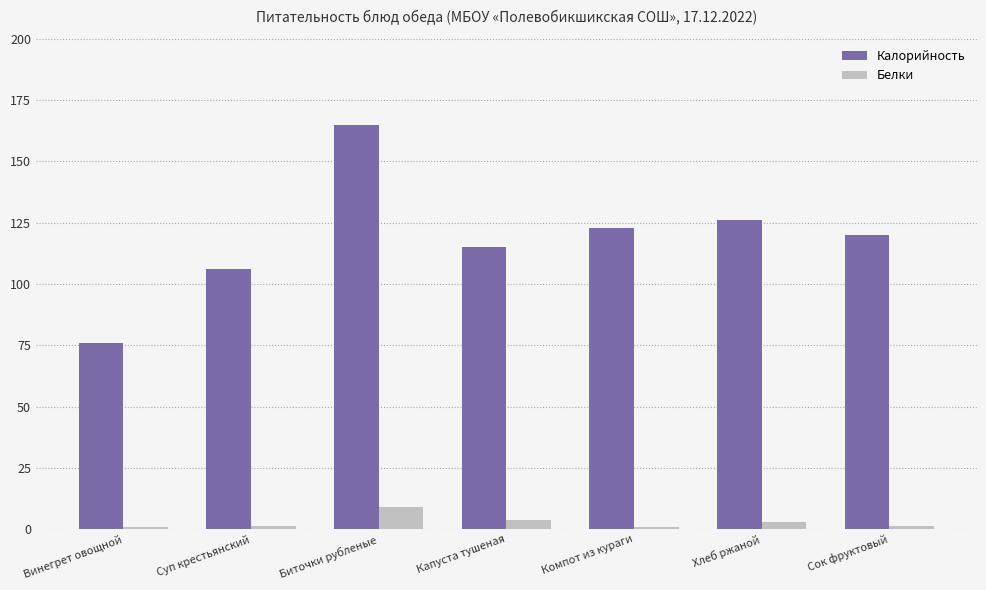

True or false: Калорийность has a value of 126.0 at Хлеб ржаной.

True